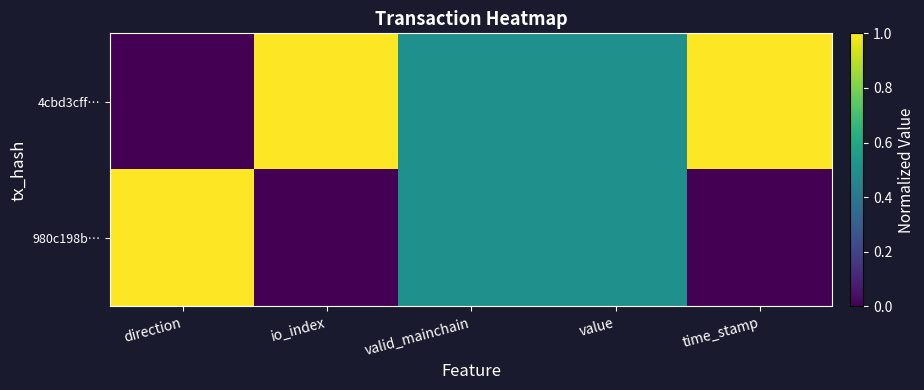

Which series changed the most between direction and time_stamp?

4cbd3cff…